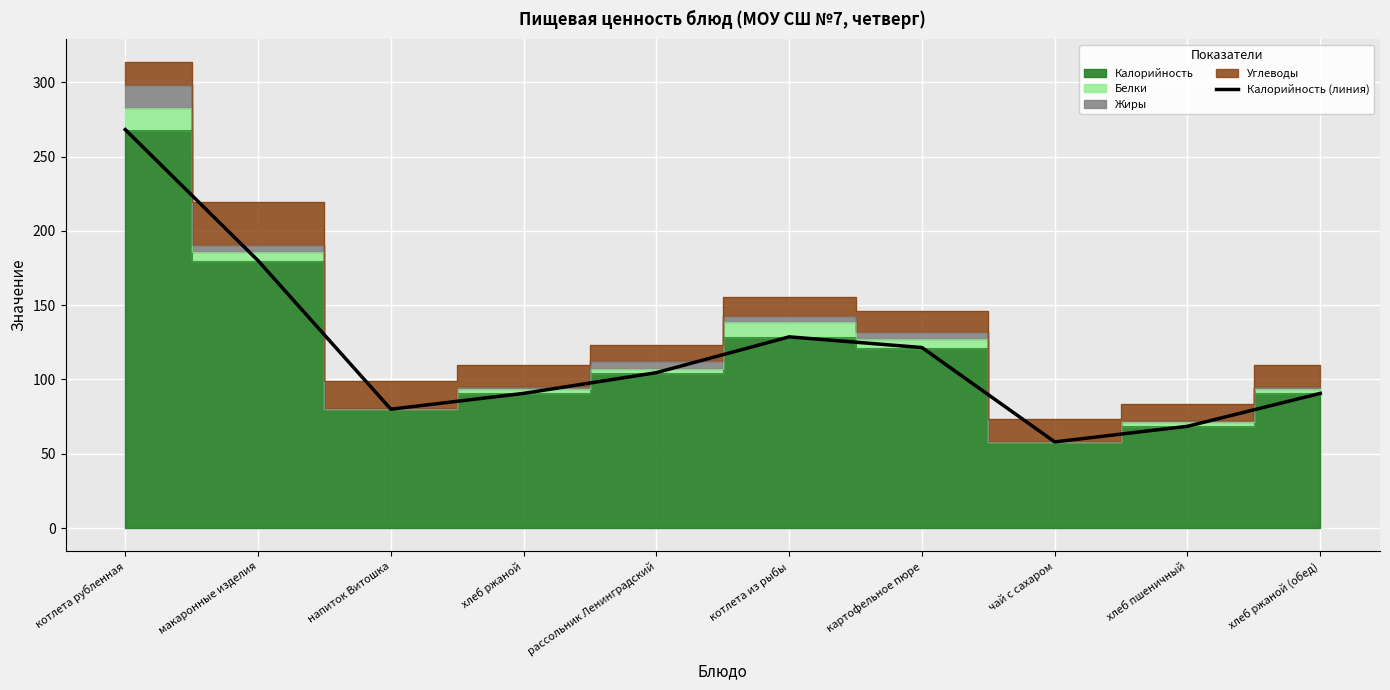

What is the difference between the maximum and second lowest values?

199.7